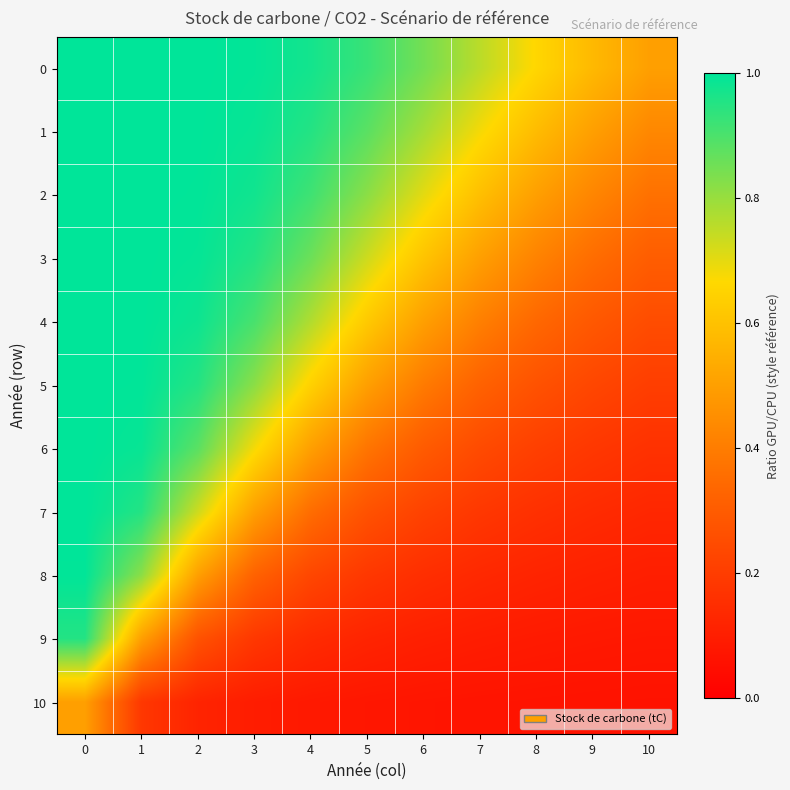

Reading right to left, transcribe all the data shown in this chart.

0: 10=0.5	9=0.6	8=0.7	7=0.8	6=0.8	5=0.9	4=1.0	3=1.0	2=1.0	1=1.0	0=1.0
1: 10=0.4	9=0.5	8=0.6	7=0.7	6=0.8	5=0.9	4=1.0	3=1.0	2=1.0	1=1.0	0=1.0
2: 10=0.4	9=0.4	8=0.5	7=0.6	6=0.7	5=0.8	4=0.9	3=1.0	2=1.0	1=1.0	0=1.0
3: 10=0.3	9=0.4	8=0.4	7=0.5	6=0.6	5=0.7	4=0.9	3=1.0	2=1.0	1=1.0	0=1.0
4: 10=0.3	9=0.3	8=0.3	7=0.4	6=0.5	5=0.6	4=0.8	3=0.9	2=1.0	1=1.0	0=1.0
5: 10=0.2	9=0.2	8=0.3	7=0.3	6=0.4	5=0.5	4=0.6	3=0.8	2=1.0	1=1.0	0=1.0
6: 10=0.2	9=0.2	8=0.2	7=0.2	6=0.3	5=0.4	4=0.5	3=0.7	2=0.9	1=1.0	0=1.0
7: 10=0.1	9=0.1	8=0.2	7=0.2	6=0.2	5=0.3	4=0.4	3=0.5	2=0.7	1=1.0	0=1.0
8: 10=0.1	9=0.1	8=0.1	7=0.1	6=0.2	5=0.2	4=0.2	3=0.3	2=0.5	1=0.8	0=1.0
9: 10=0.1	9=0.1	8=0.1	7=0.1	6=0.1	5=0.1	4=0.1	3=0.2	2=0.3	1=0.5	0=1.0
10: 10=0.1	9=0.1	8=0.1	7=0.1	6=0.1	5=0.1	4=0.1	3=0.1	2=0.1	1=0.2	0=0.5